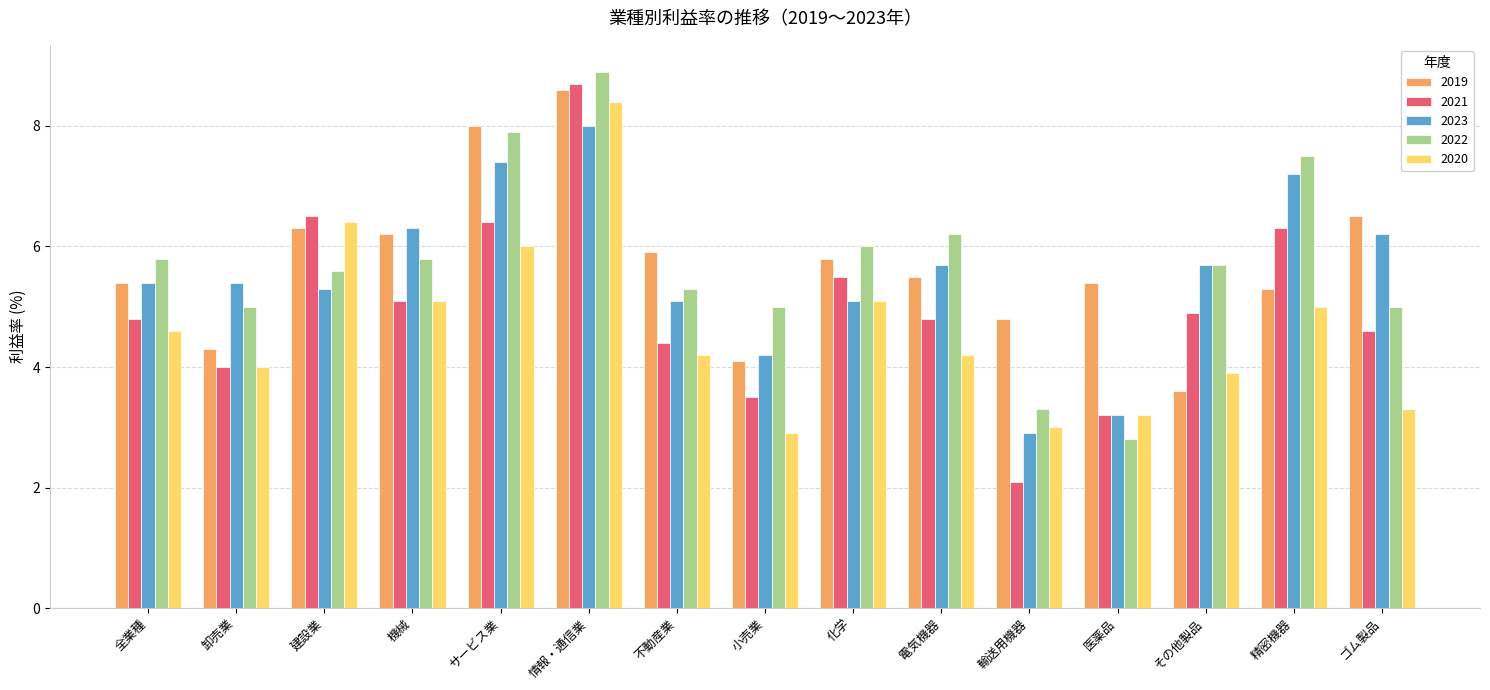

What position from the right is 電気機器?

6